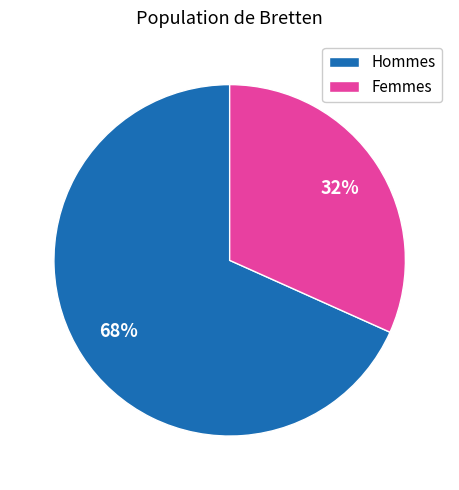

The Hommes slice represents 68% of the pie. True or false?

True